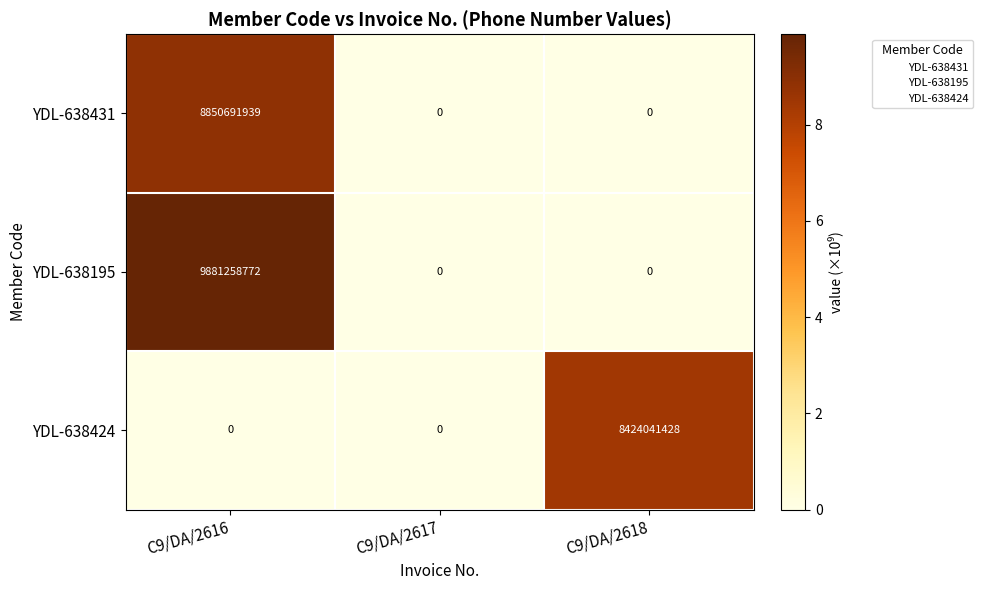

Which series has the largest range (max minus min)?

YDL-638195